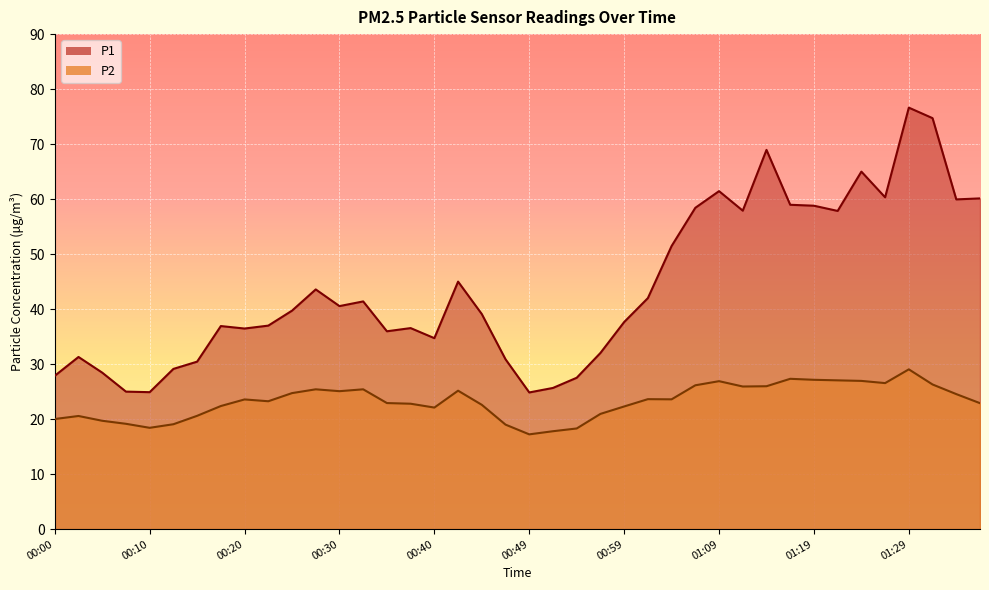

What is the sum of all P1 values?

1755.3